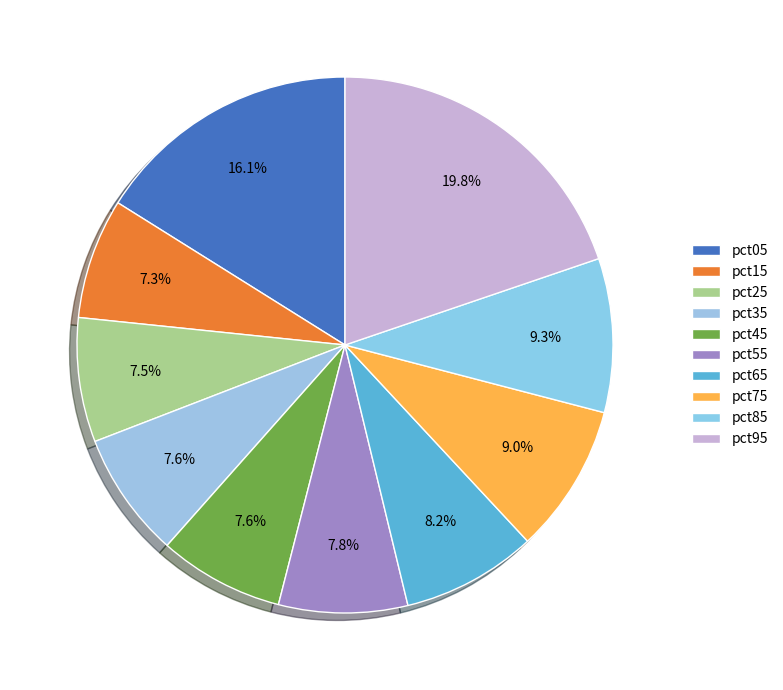

What is the smallest slice in the pie chart?

pct15